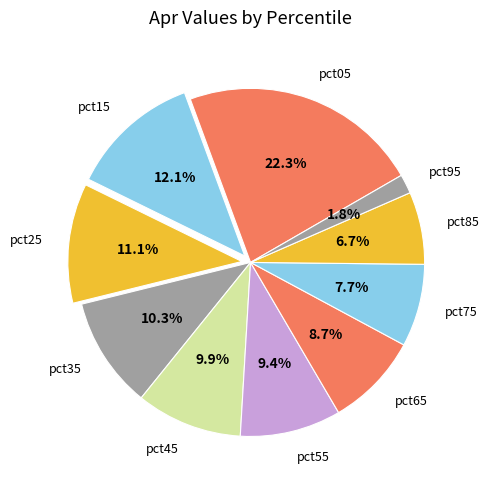

Between pct55 and pct95, which is larger?

pct55